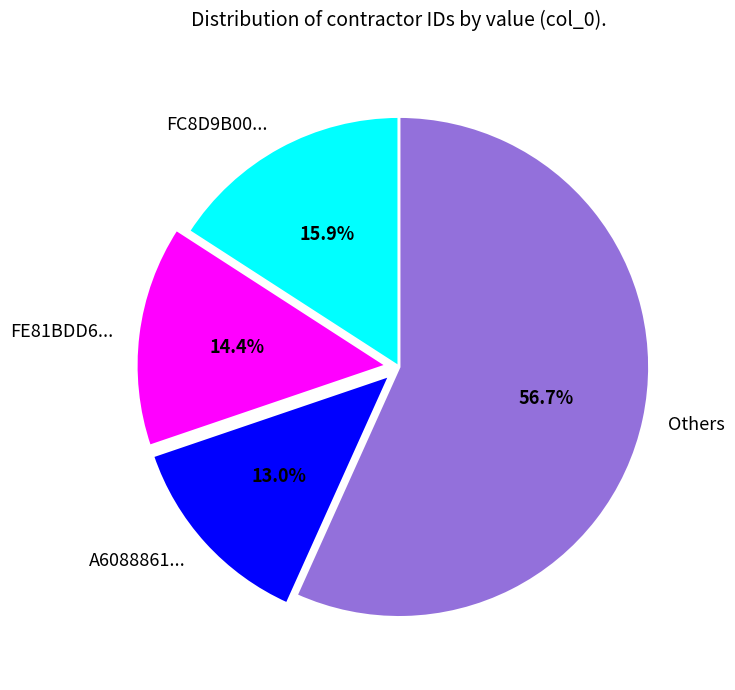

Combined, what portion of the pie is FC8D9B00... and A6088861...?

28.9%